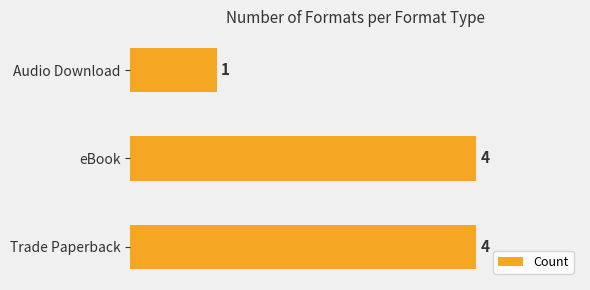

Reading bottom to top, extract all data points from this chart.

4	4	1